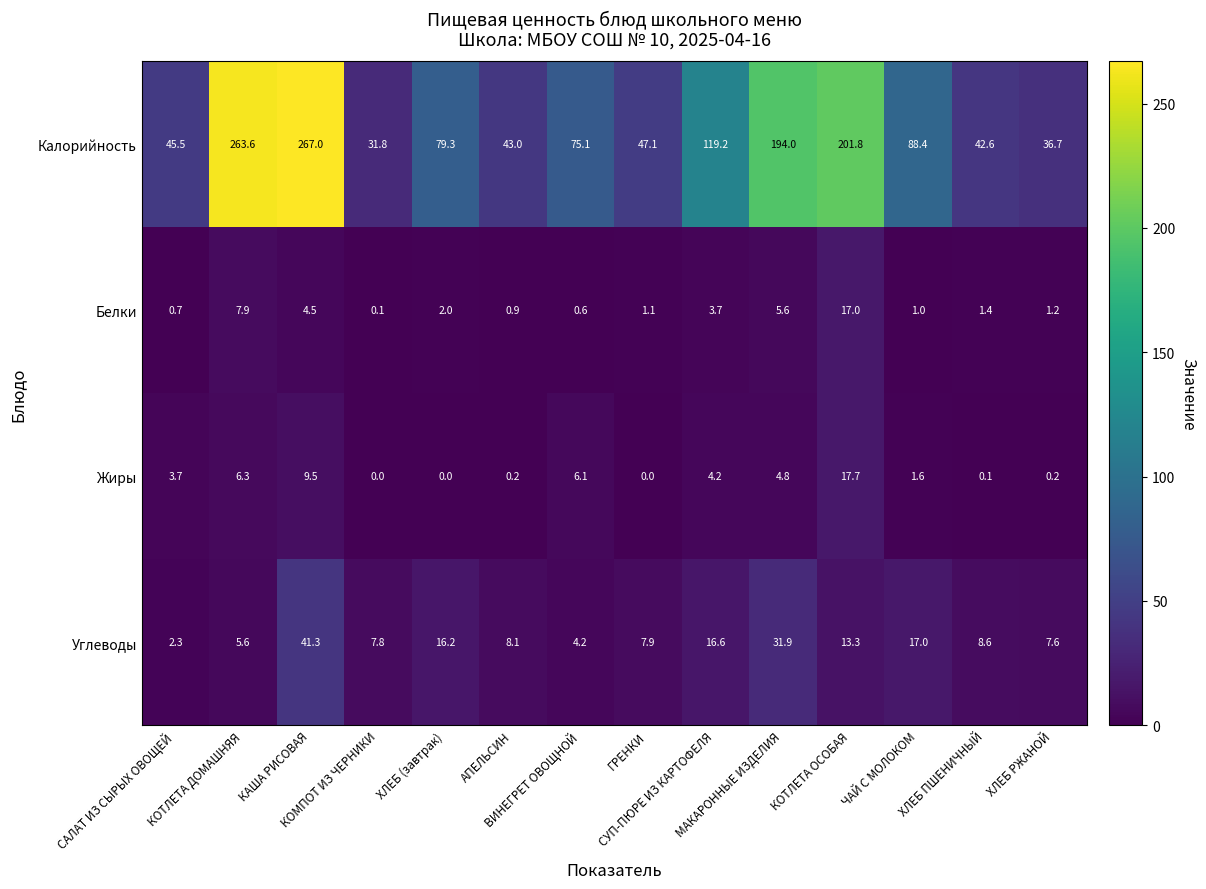

At how many categories does at least one series exceed 260?

2